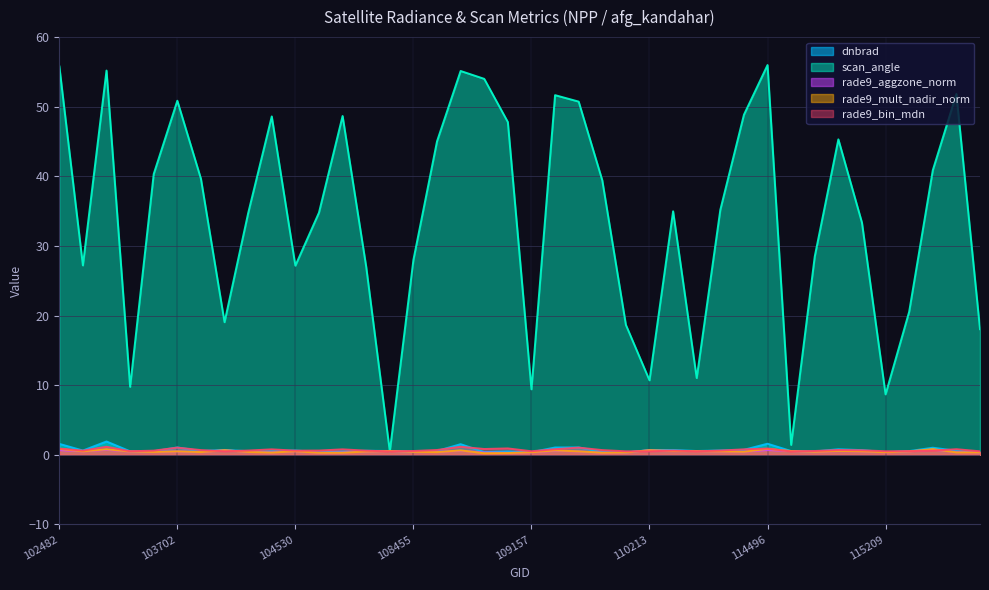

Reading left to right, transcribe all the data shown in this chart.

dnbrad: 1.6	0.6	1.9	0.5	0.5	1.1	0.6	0.7	0.5	0.5	0.6	0.4	0.5	0.6	0.6	0.5	0.6	1.5	0.4	0.5	0.4	1.1	1.1	0.4	0.3	0.7	0.7	0.5	0.6	0.7	1.6	0.5	0.5	0.8	0.7	0.4	0.5	1.0	0.6	0.4
scan_angle: 55.9	27.2	55.2	9.8	40.3	50.9	39.6	19.1	34.7	48.6	27.2	34.8	48.7	27.0	0.5	28.0	45.0	55.1	54.0	47.8	9.4	51.7	50.7	39.4	18.7	10.7	35.0	11.0	35.2	48.8	56.0	1.4	28.5	45.3	33.3	8.7	20.6	40.9	51.8	18.0
rade9_aggzone_norm: 0.7	0.5	0.7	0.5	0.4	0.5	0.4	0.7	0.4	0.4	0.5	0.3	0.4	0.5	0.6	0.4	0.4	0.6	0.3	0.3	0.4	0.6	0.5	0.3	0.3	0.7	0.5	0.5	0.5	0.5	0.7	0.5	0.4	0.5	0.5	0.4	0.5	0.7	0.4	0.4
rade9_mult_nadir_norm: 0.8	0.5	0.8	0.5	0.4	0.5	0.4	0.7	0.4	0.3	0.5	0.3	0.3	0.5	0.6	0.4	0.4	0.6	0.2	0.3	0.4	0.6	0.5	0.3	0.3	0.7	0.5	0.5	0.5	0.4	0.9	0.5	0.4	0.6	0.5	0.4	0.5	0.8	0.4	0.4
rade9_bin_mdn: 0.9	0.6	1.2	0.5	0.6	1.0	0.7	0.5	0.6	0.8	0.6	0.6	0.8	0.6	0.5	0.5	0.7	1.2	0.8	0.9	0.5	0.8	1.0	0.7	0.5	0.5	0.6	0.5	0.6	0.8	0.9	0.5	0.5	0.7	0.7	0.5	0.5	0.6	0.8	0.5